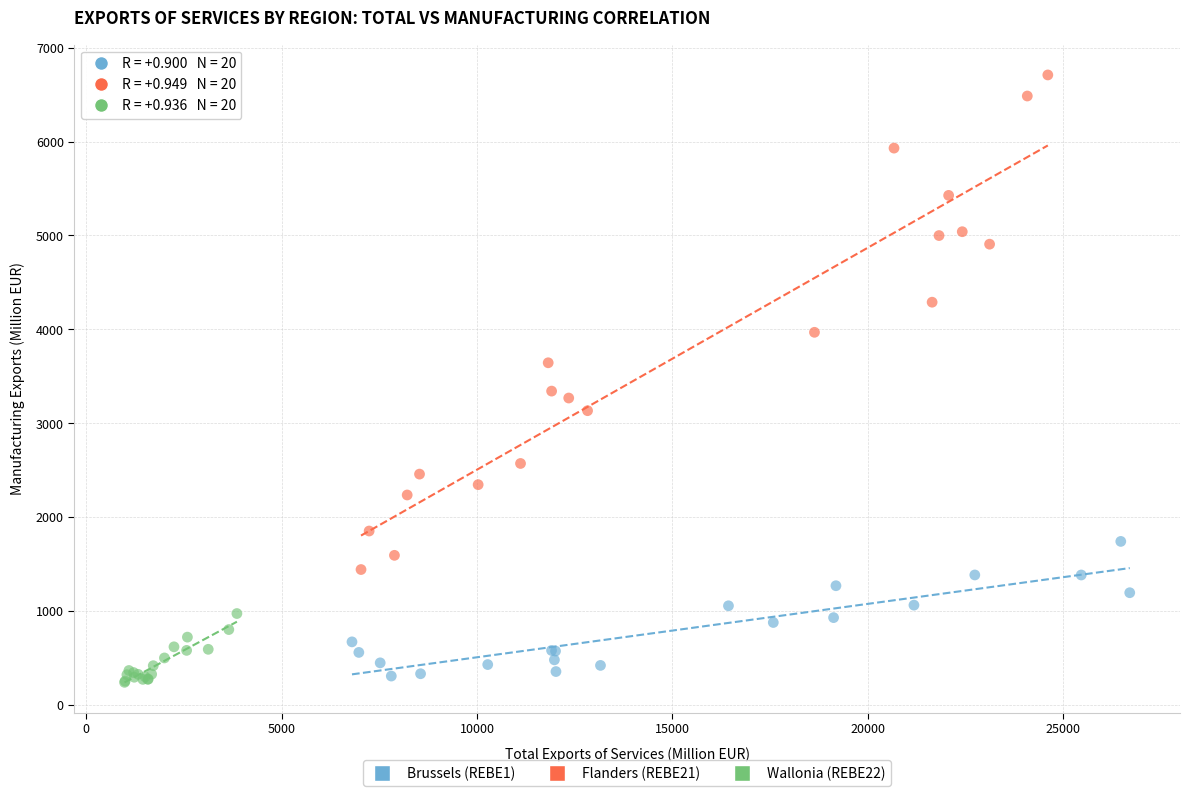

Which series contains the highest Y value?

Flanders (REBE21)